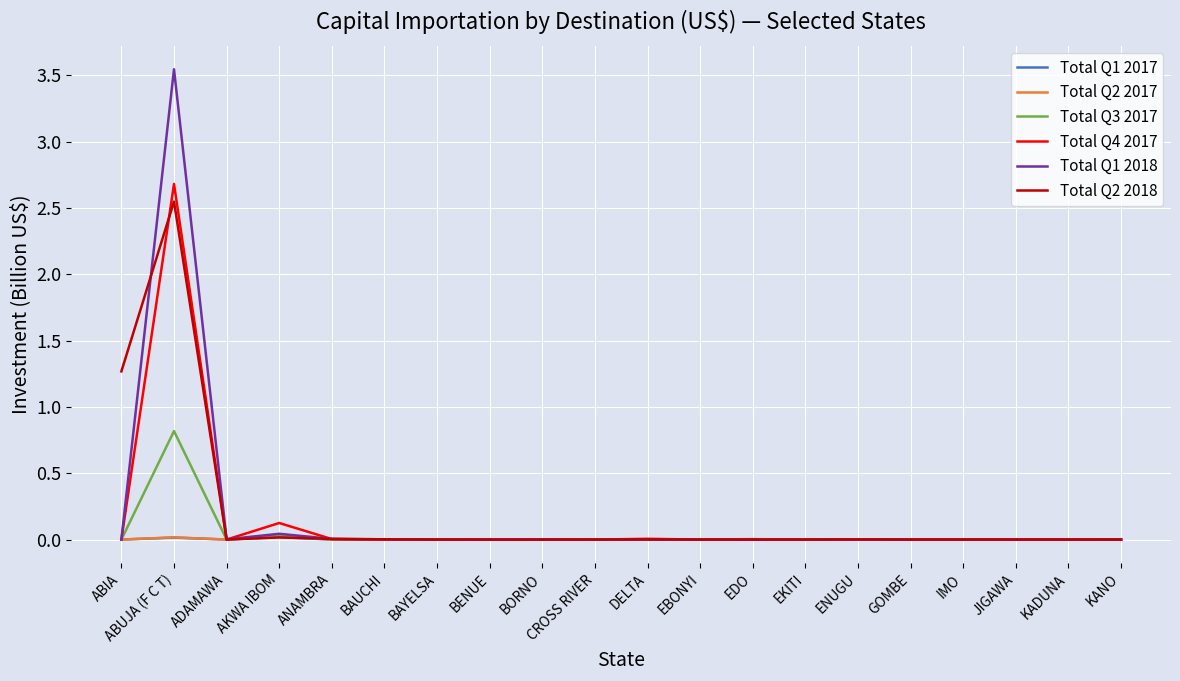

Where is the first local maximum for Total Q3 2017?

ABUJA (F C T)